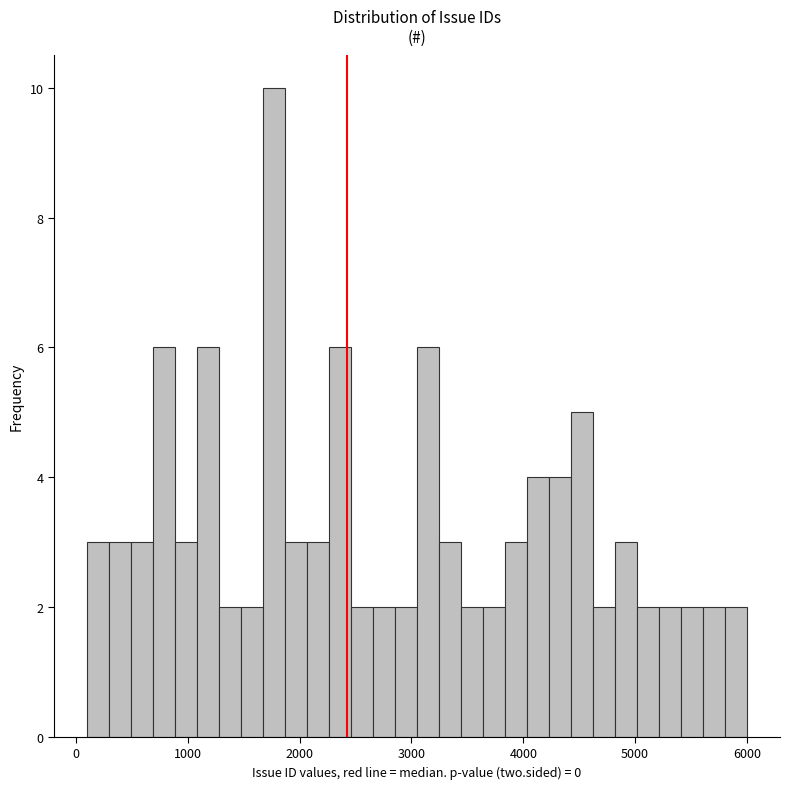

Read against the x-axis, roughly where is the centre of the tallest bar?

1800